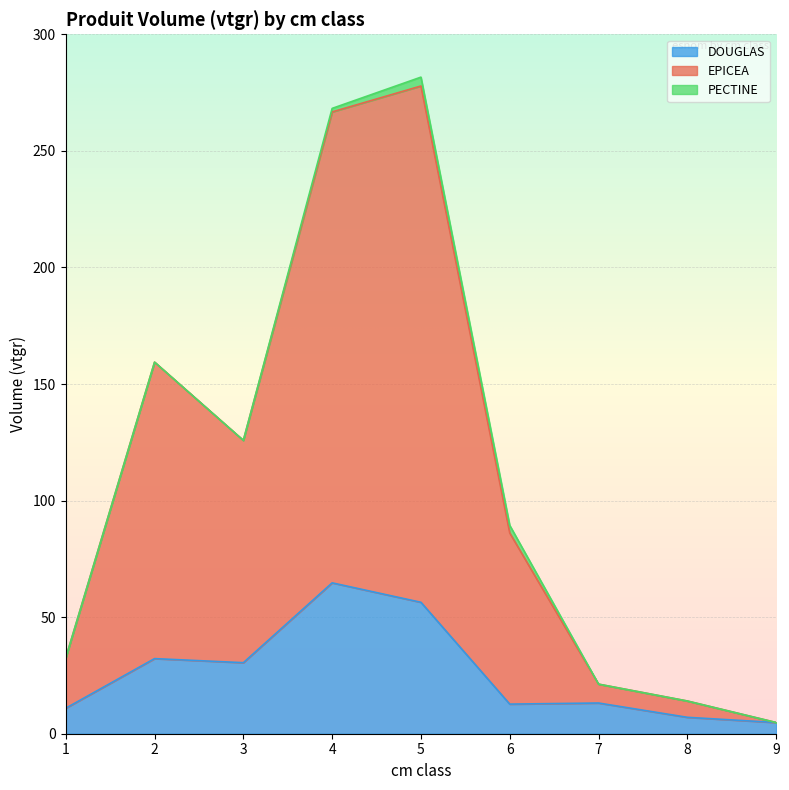

Does the chart display data point markers on the line(s)?

No